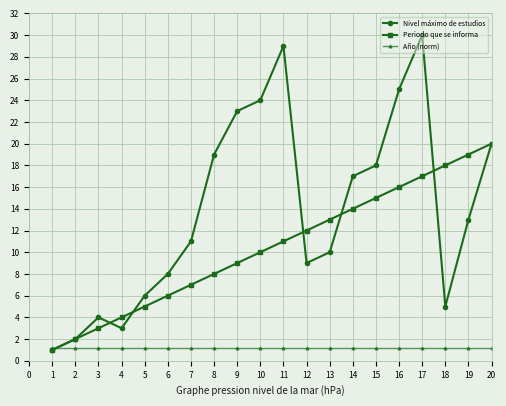

Rank the series at 8 from lowest to highest value.

Año (norm), Periodo que se informa, Nivel máximo de estudios